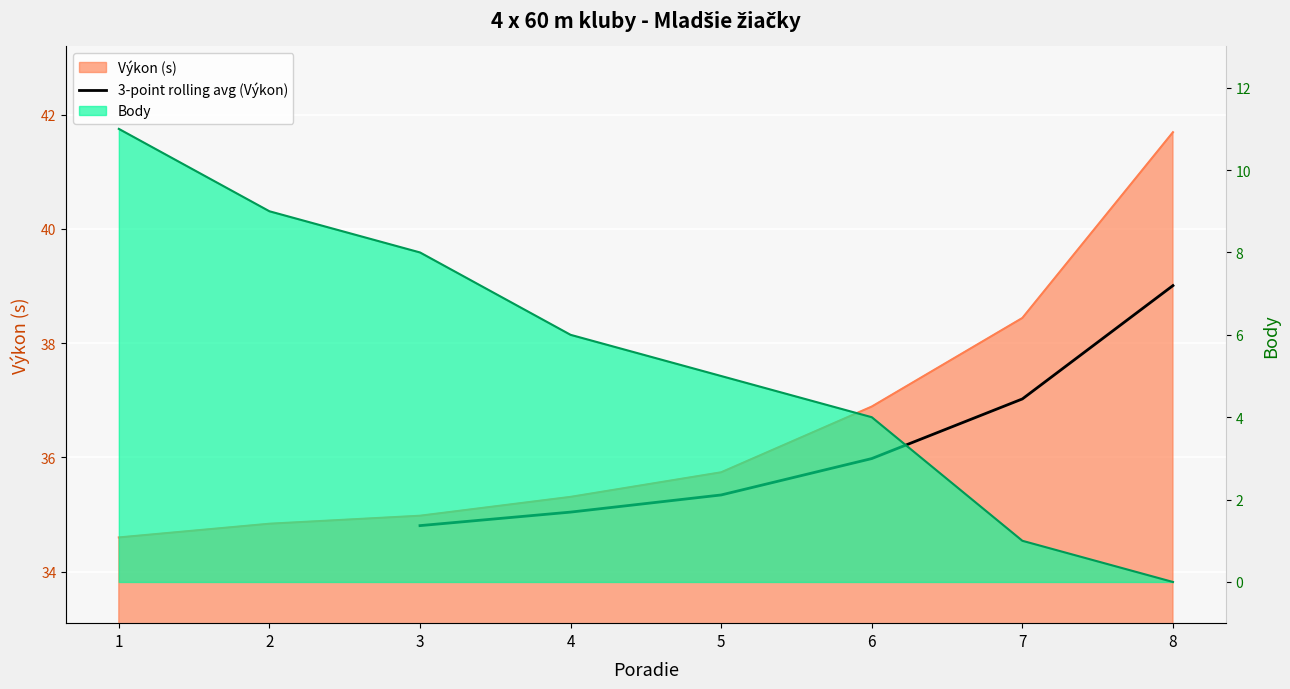

Which has a higher value, 5 or 6?

6